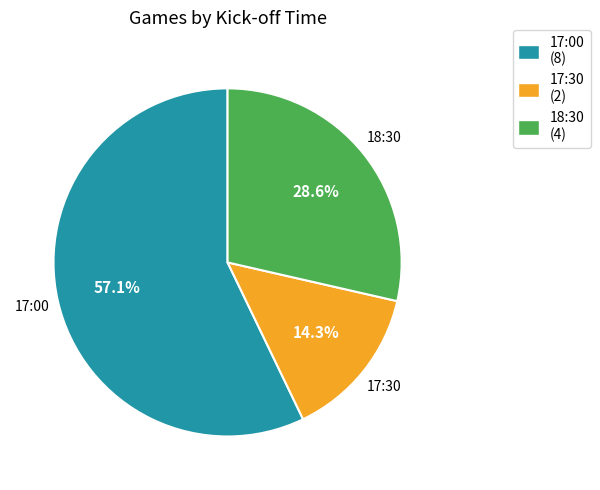

To the nearest percent, what is the difference between the largest and smallest slice percentages?

43%